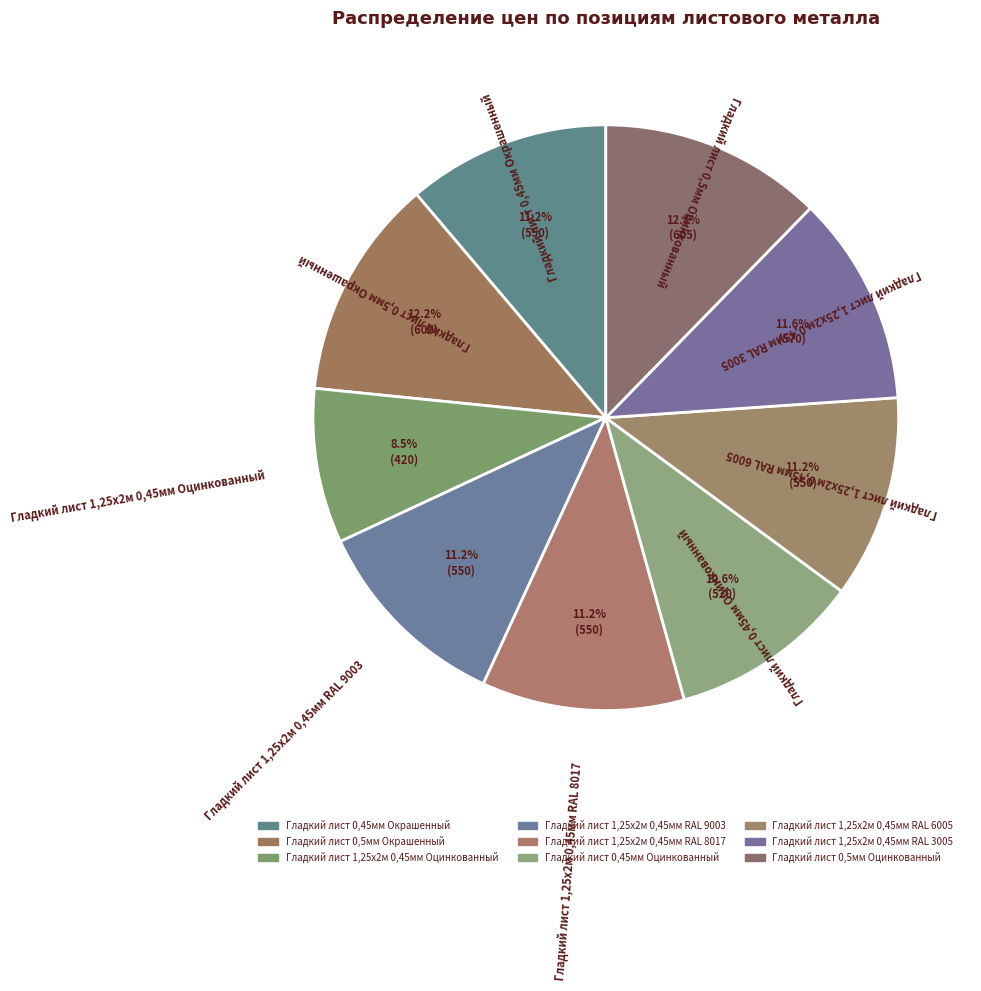

Is it true that Гладкий лист 0,45мм Окрашенный is 11% of the pie?

True